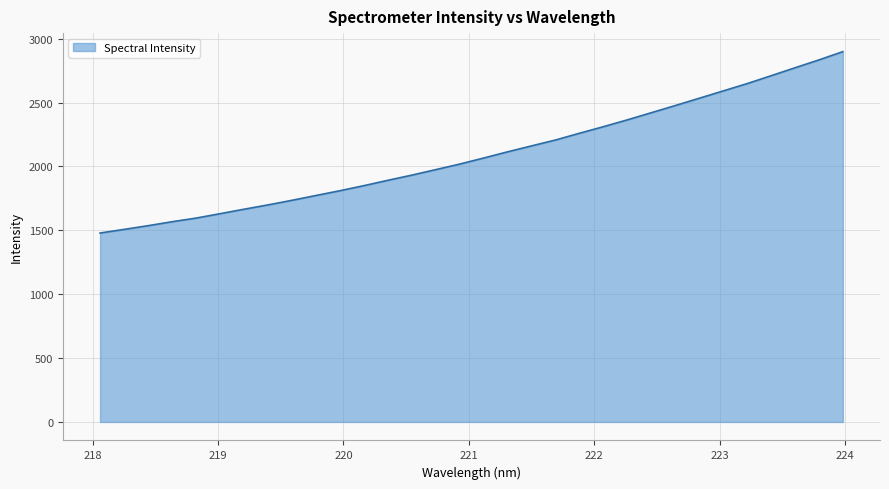

What is the difference between the maximum and minimum values?

1420.2